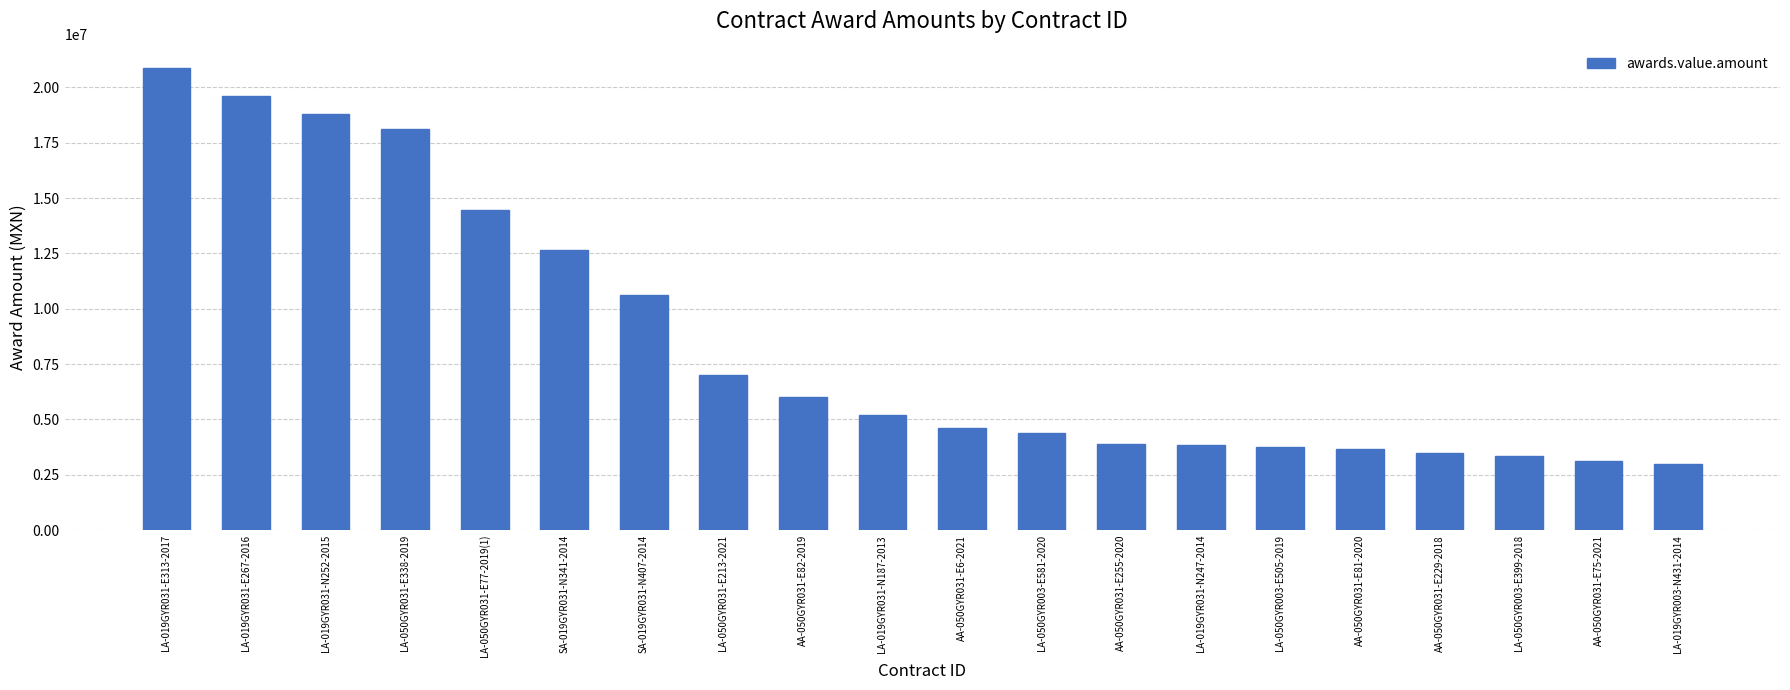

Where is the data nearest to the value 11933905?

SA-019GYR031-N341-2014